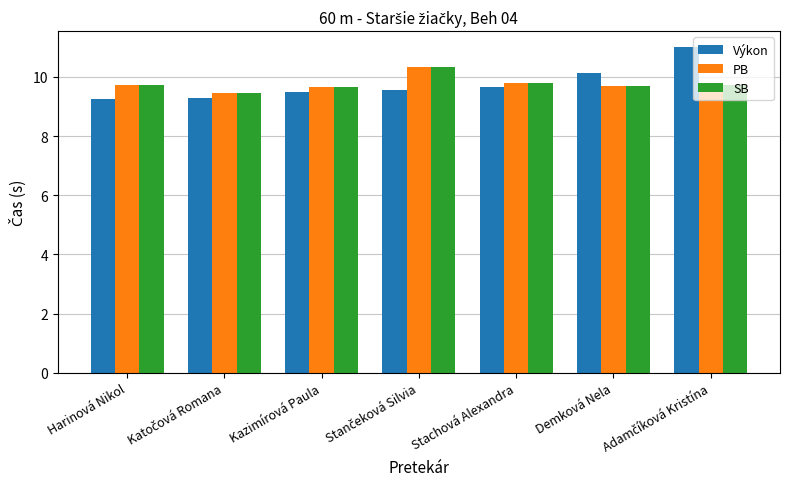

What is the lowest value of the SB series?

9.5